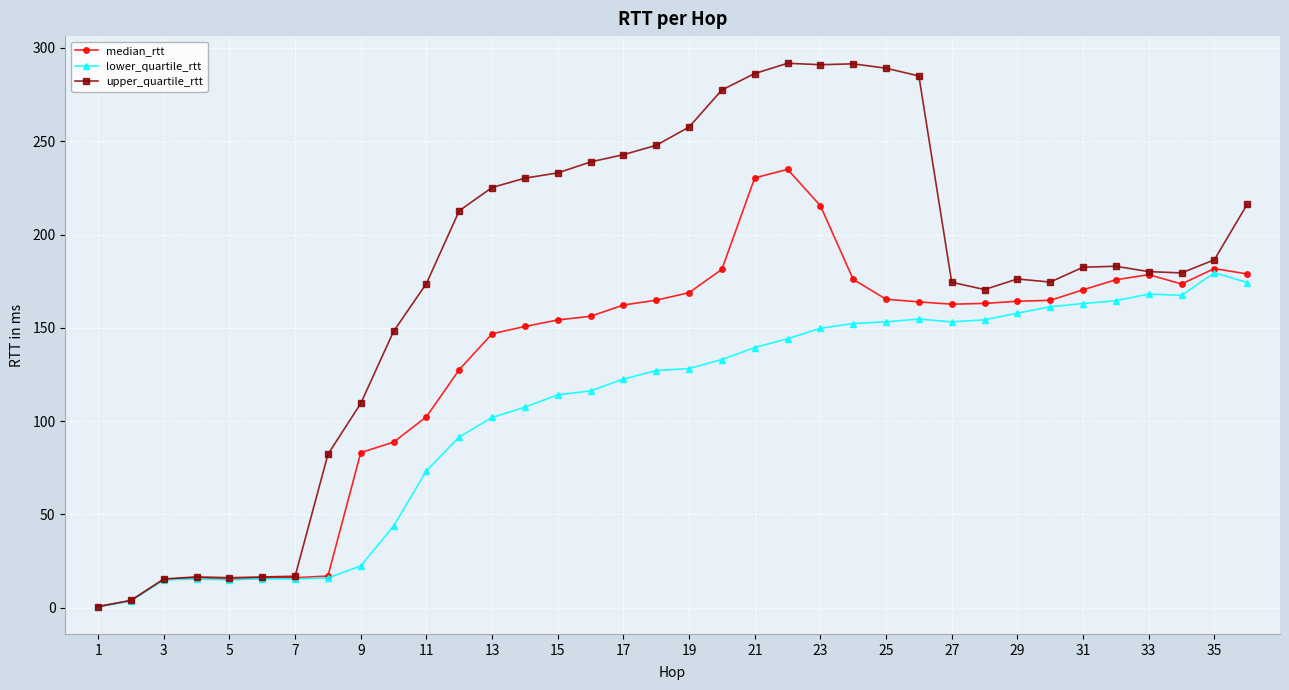

Rank the series by their maximum value, from lowest to highest.

lower_quartile_rtt, median_rtt, upper_quartile_rtt